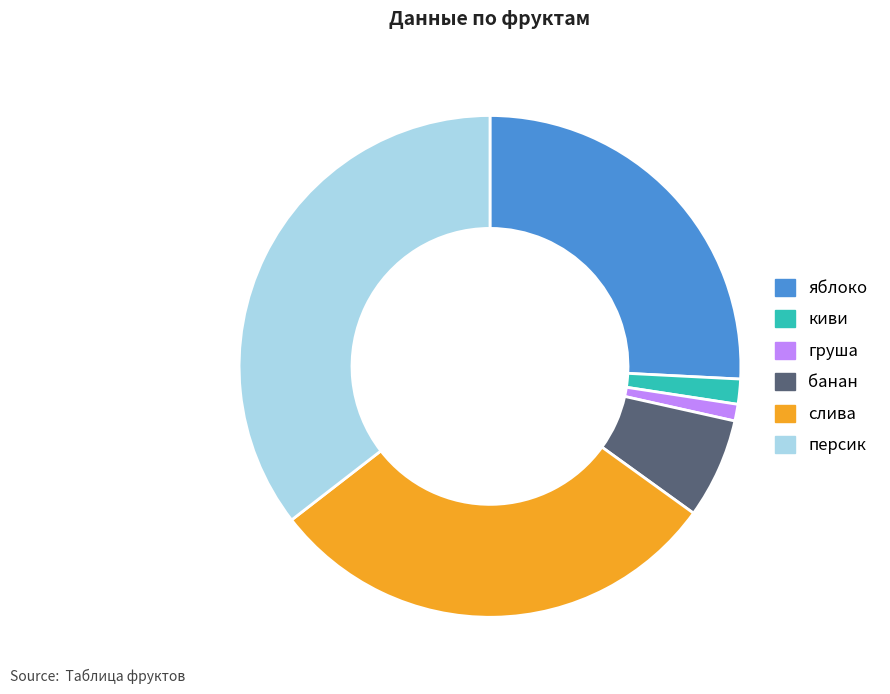

The киви slice represents 15% of the pie. True or false?

False